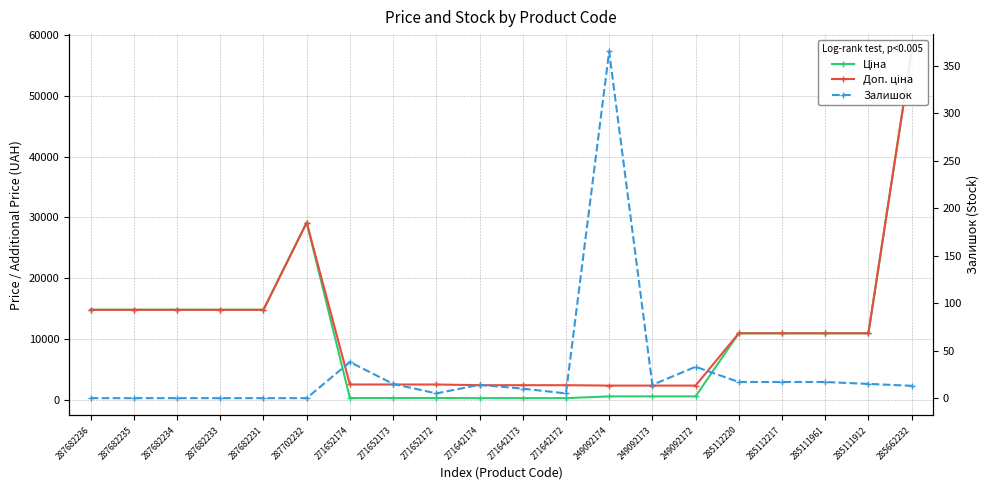

How many data points does each series have?

20